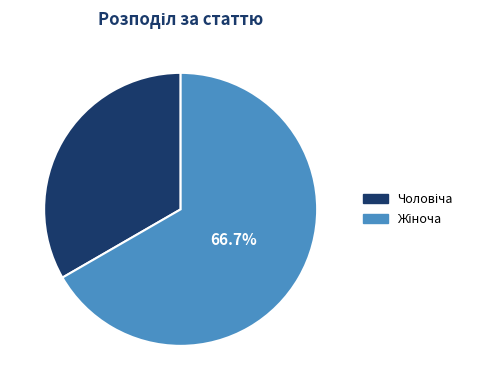

To the nearest percent, what is the difference between the largest and smallest slice percentages?

33%